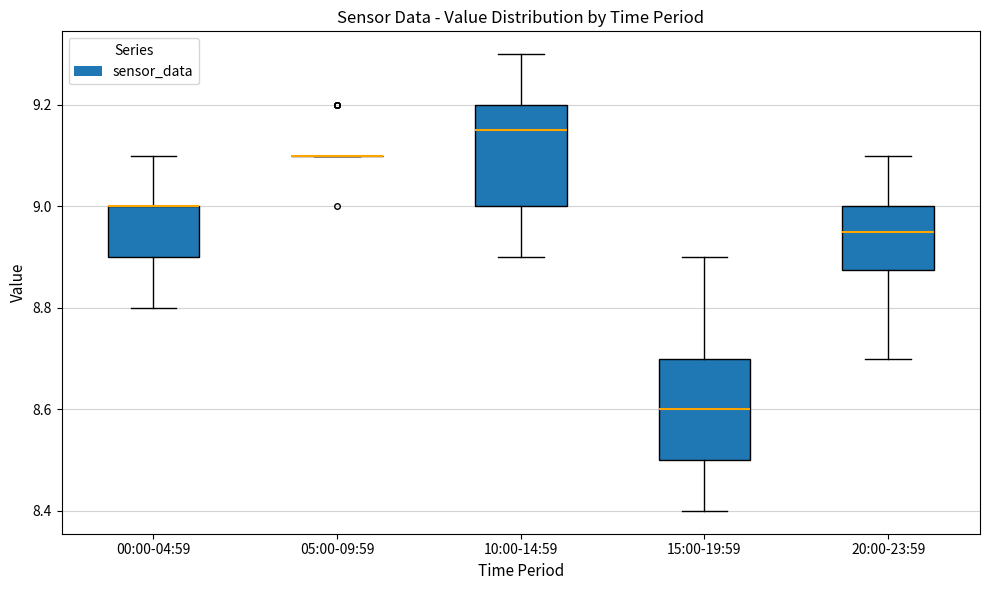

Where does the lower whisker of the box for 15:00-19:59 end on the y-axis? The values are not printed on the chart, so give them approximately, as read against the axis.

8.40